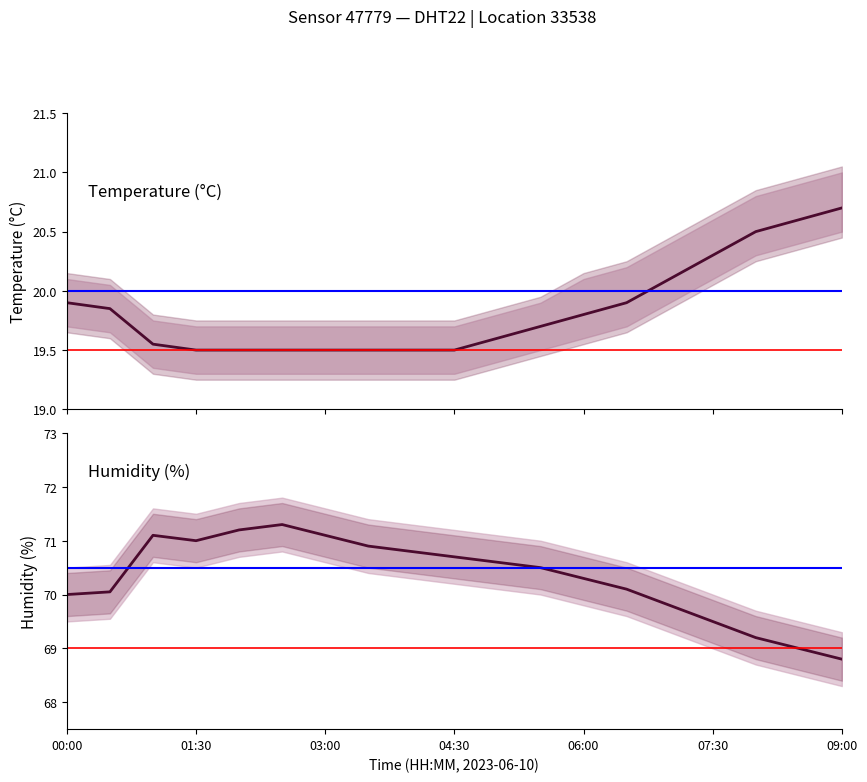

Reading left to right, what are all the values shown in this chart?

temperature: 19.9	19.9	19.6	19.5	19.5	19.5	19.5	19.5	19.5	19.5	19.6	19.7	19.8	19.9	20.1	20.3	20.5	20.6	20.7
humidity: 70.0	70.0	71.1	71.0	71.2	71.3	71.1	70.9	70.8	70.7	70.6	70.5	70.3	70.1	69.8	69.5	69.2	69.0	68.8